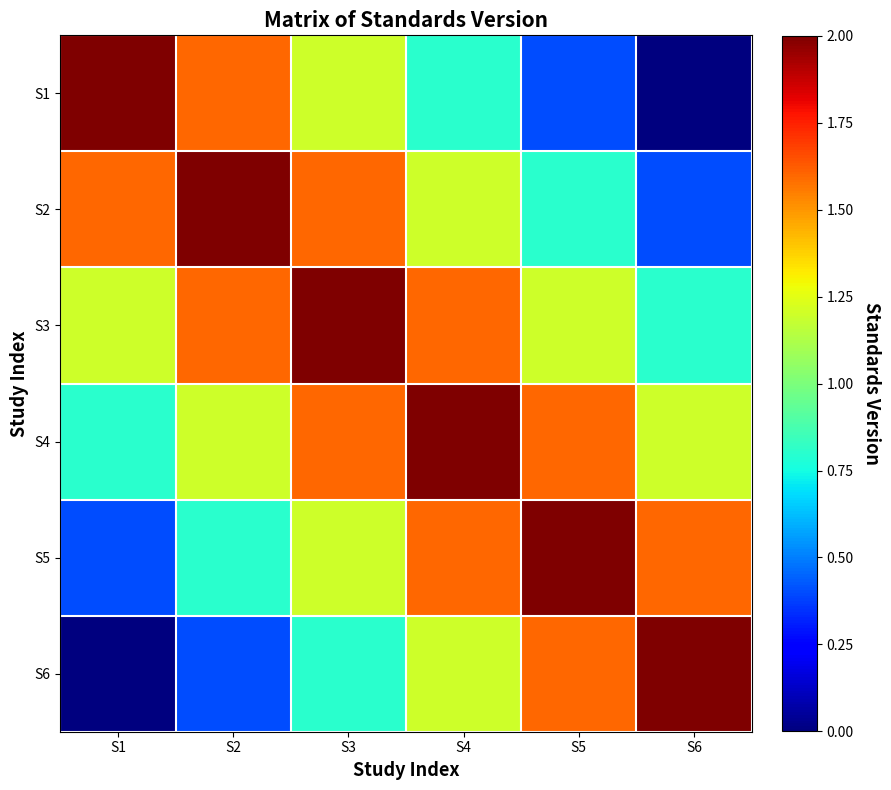

Which category has the lowest value across all series?

S6